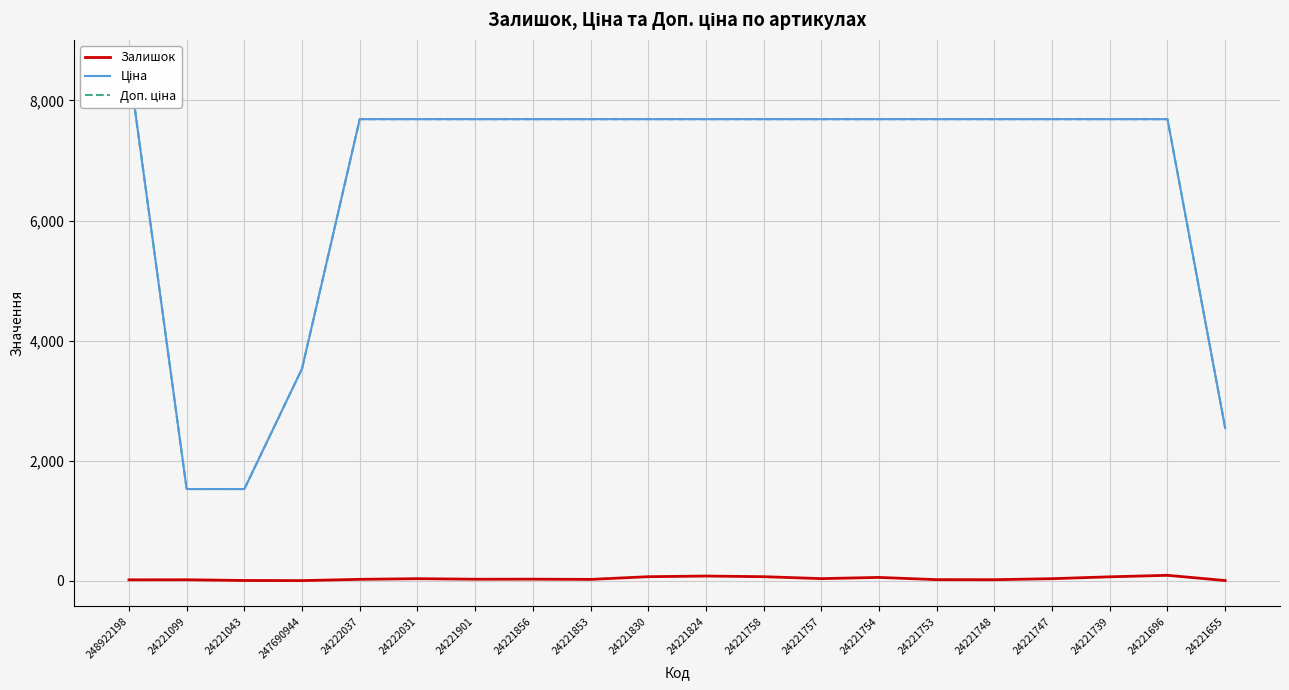

Which category has the lowest value across all series?

247690944